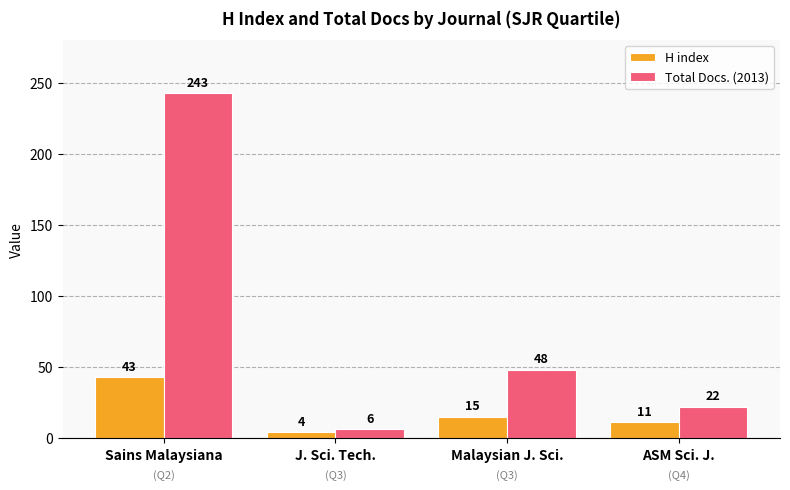

Reading left to right, transcribe all the data shown in this chart.

H index: Sains Malaysiana=43	J. Sci. Tech.=4	Malaysian J. Sci.=15	ASM Sci. J.=11
Total Docs. (2013): Sains Malaysiana=243	J. Sci. Tech.=6	Malaysian J. Sci.=48	ASM Sci. J.=22